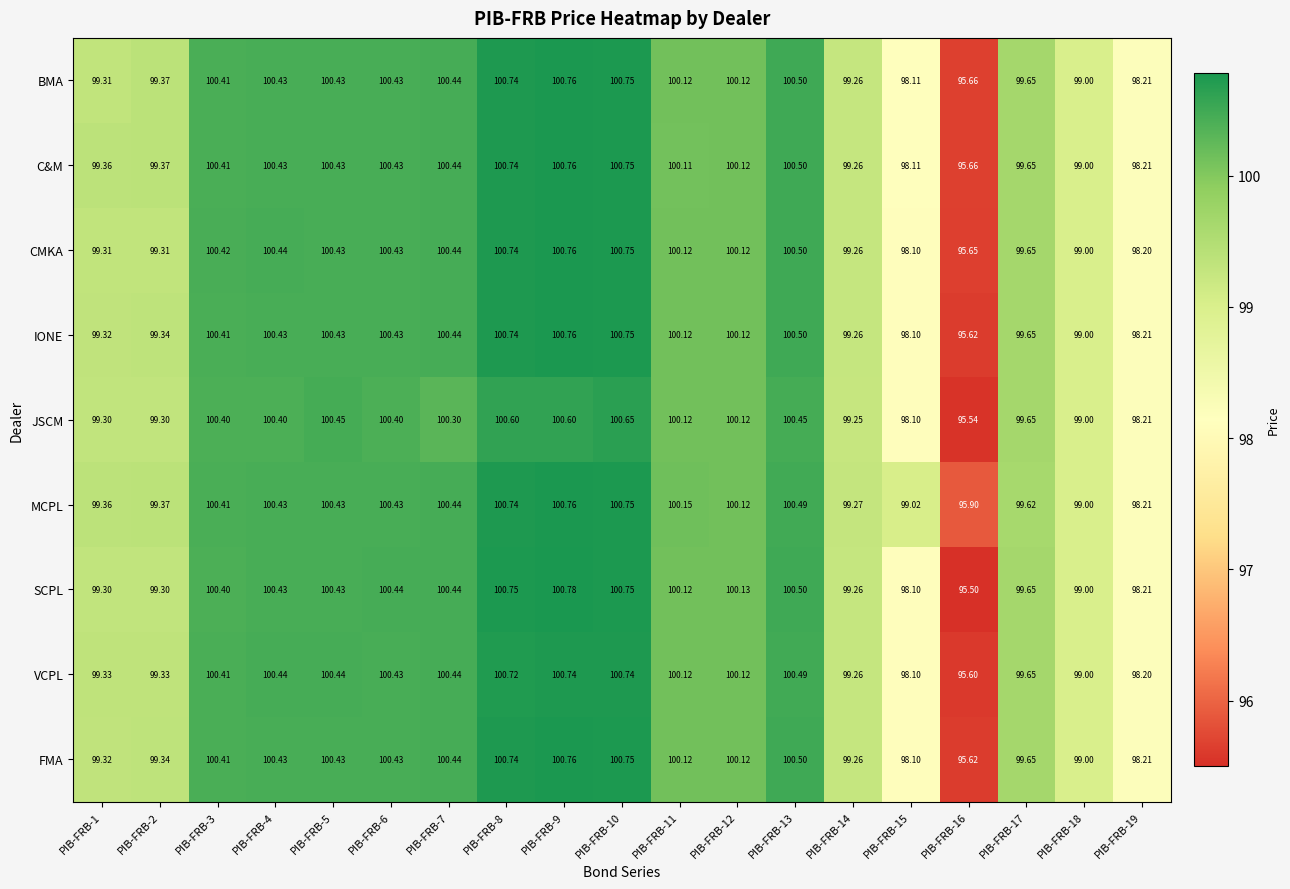

Which label corresponds to the smallest value in the chart?

PIB-FRB-16